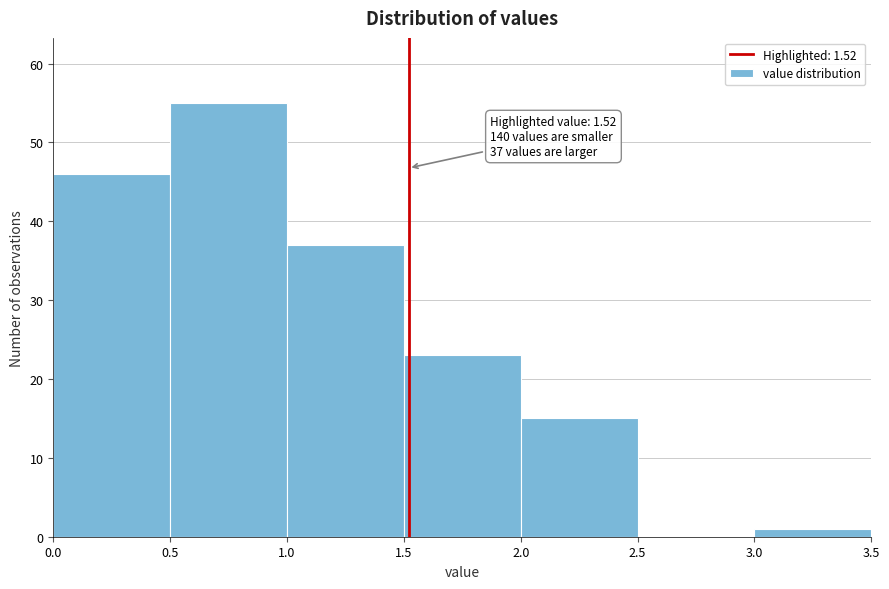

Over which range of the x-axis is the bar tallest?

0.5 to 1.0